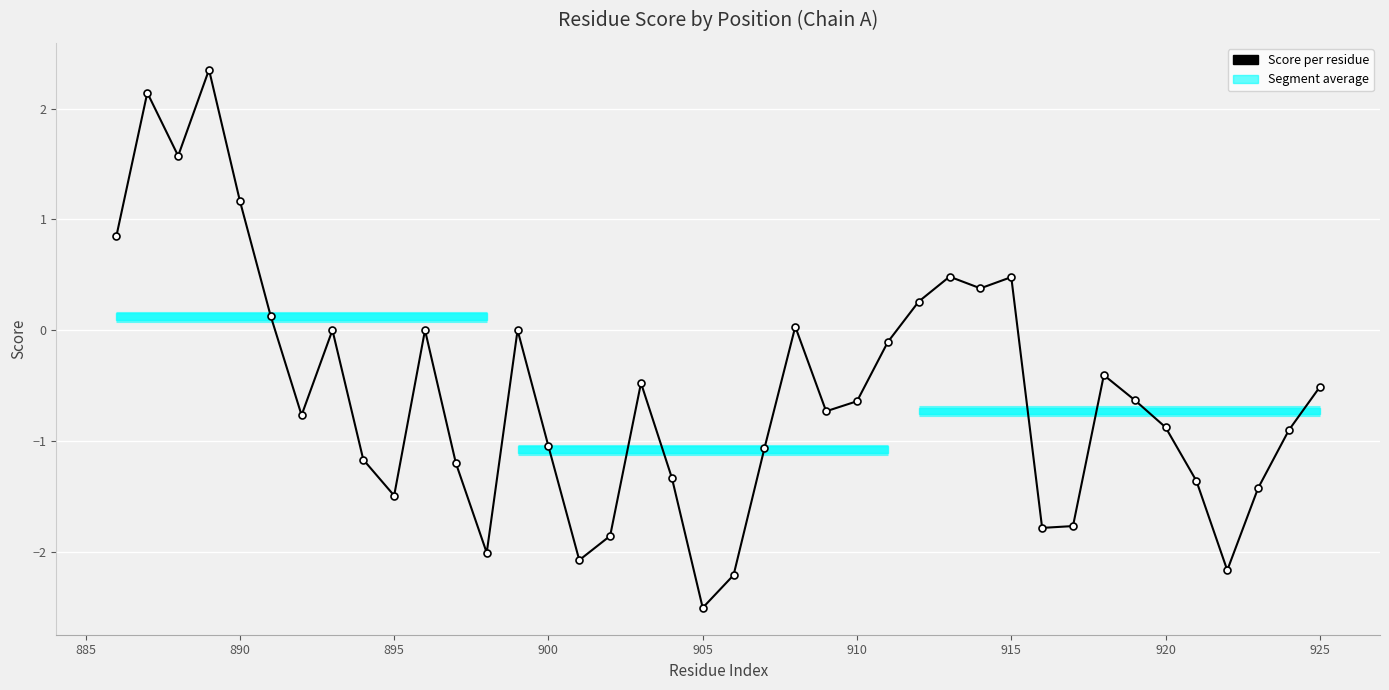

True or false: there are more than 1 points higher than both neighbors.

True